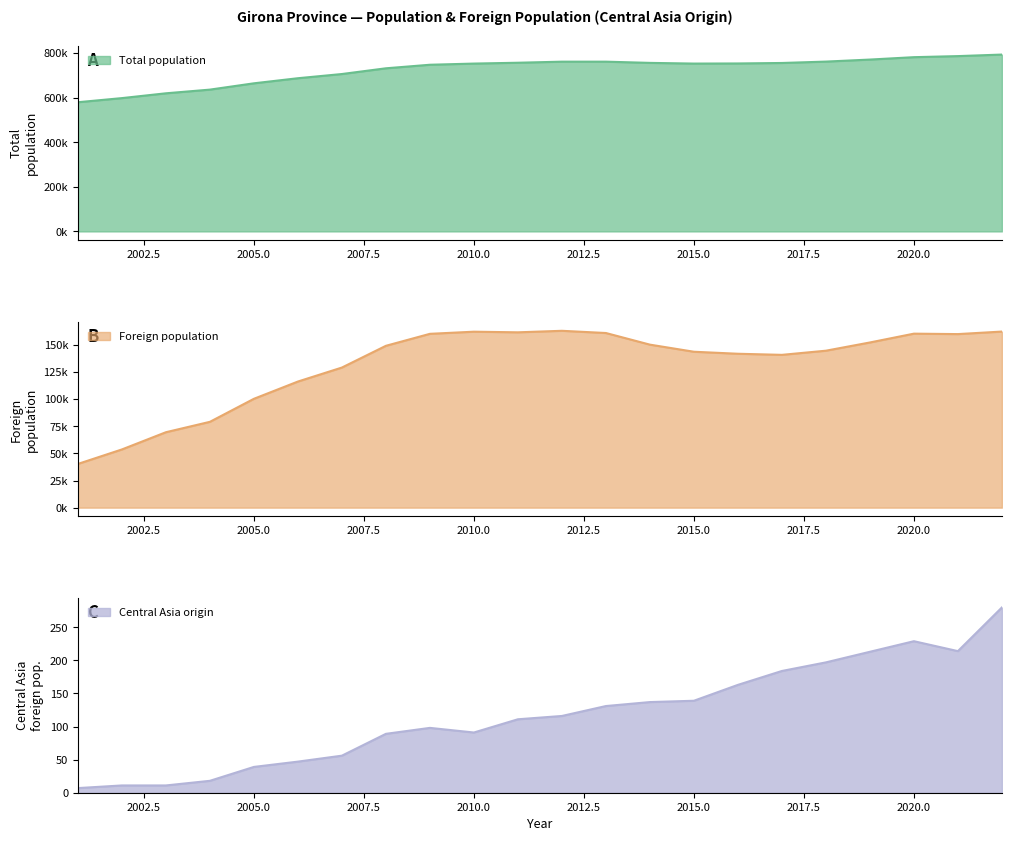

How many lines are shown in the chart?

3